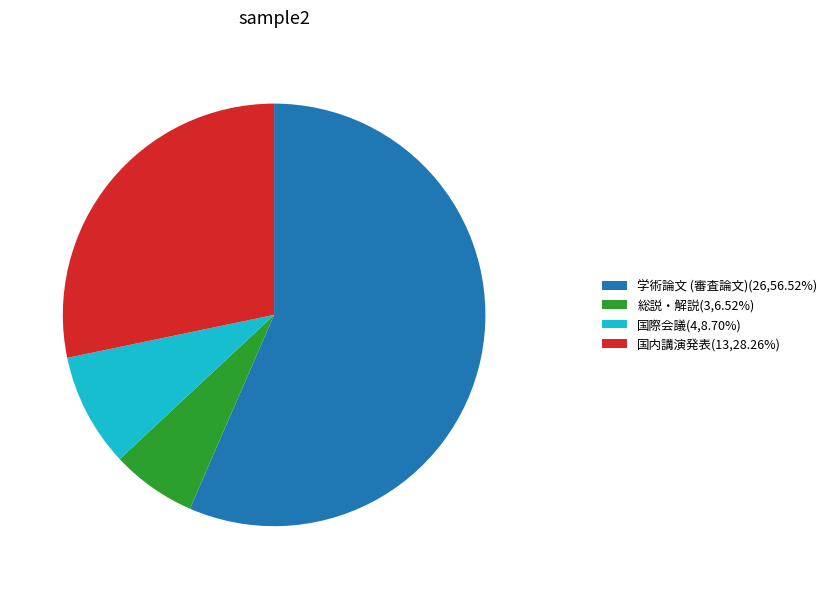

Rank the categories by value from lowest to highest.

総説・解説, 国際会議, 国内講演発表, 学術論文 (審査論文)